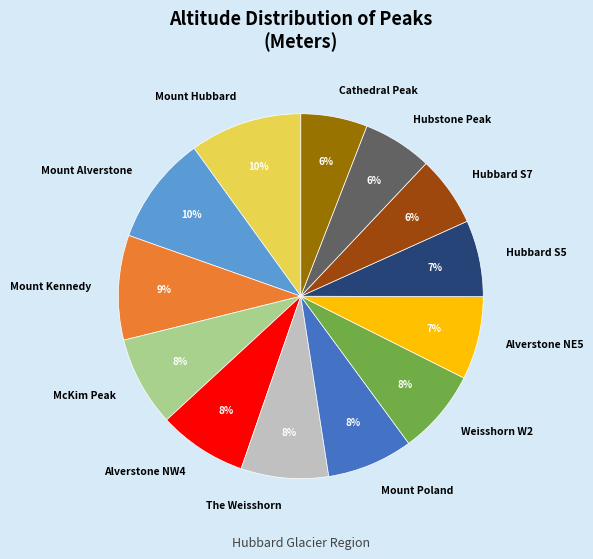

Combined, do McKim Peak and Hubbard S5 account for over 50%?

No